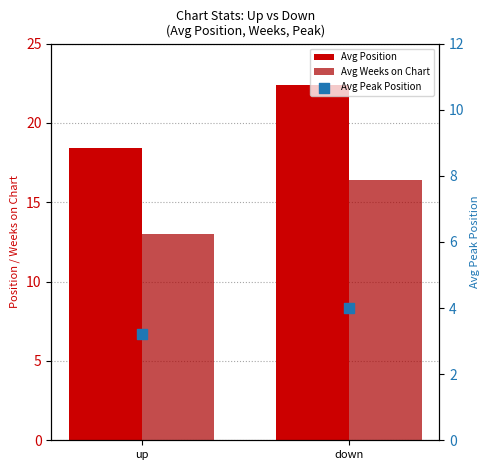

Is the value of Avg Peak Position at down greater than the value of Avg Position at down?

No